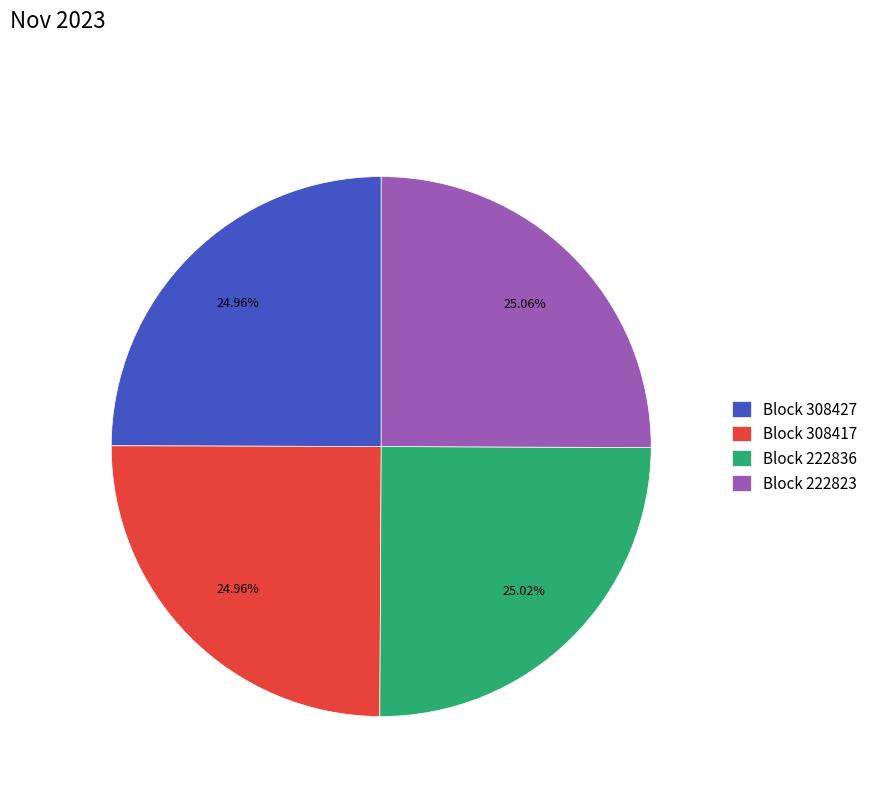

Is there a majority slice in this chart?

No